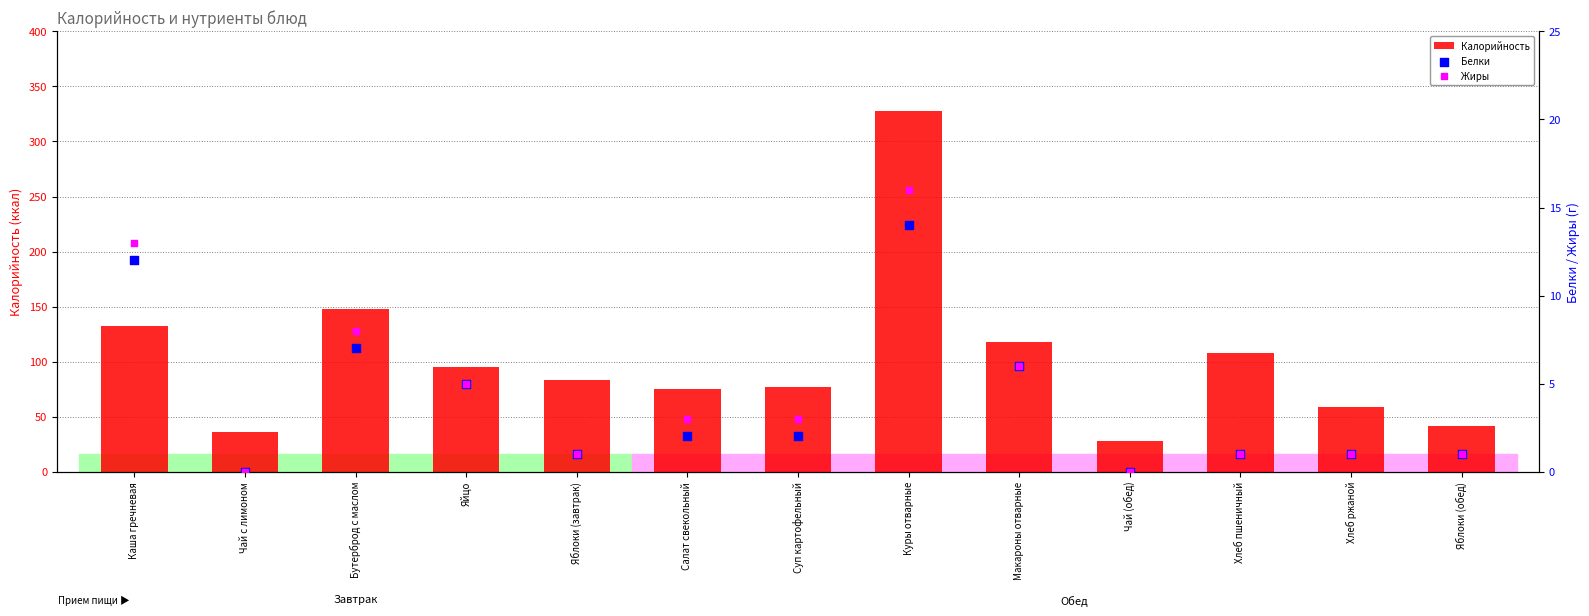

What is the total value across all series at Макароны отварные?

130